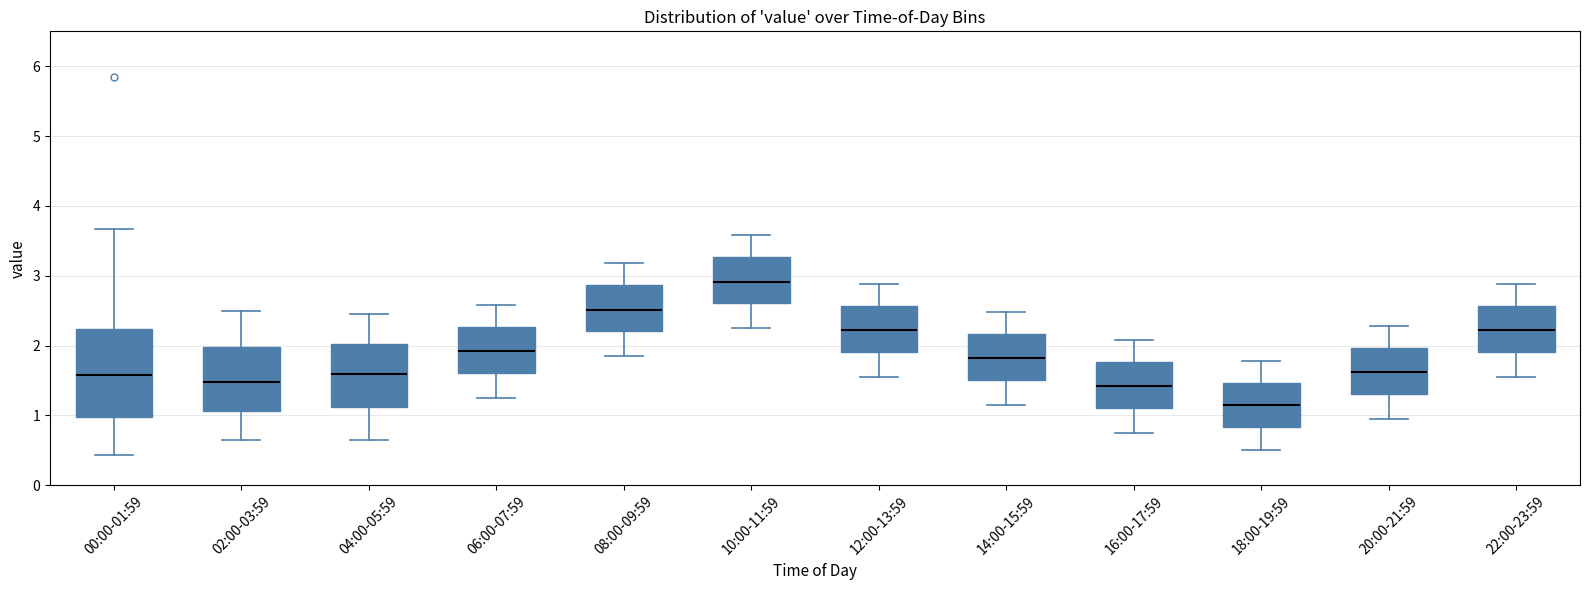

Which box's median line is the lowest?

18:00-19:59